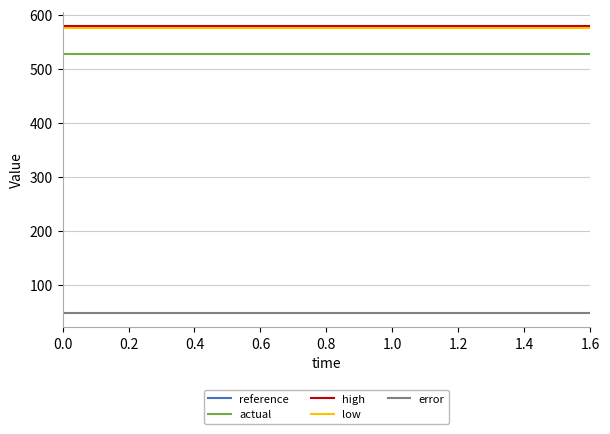

True or false: reference and actual intersect in this chart.

False